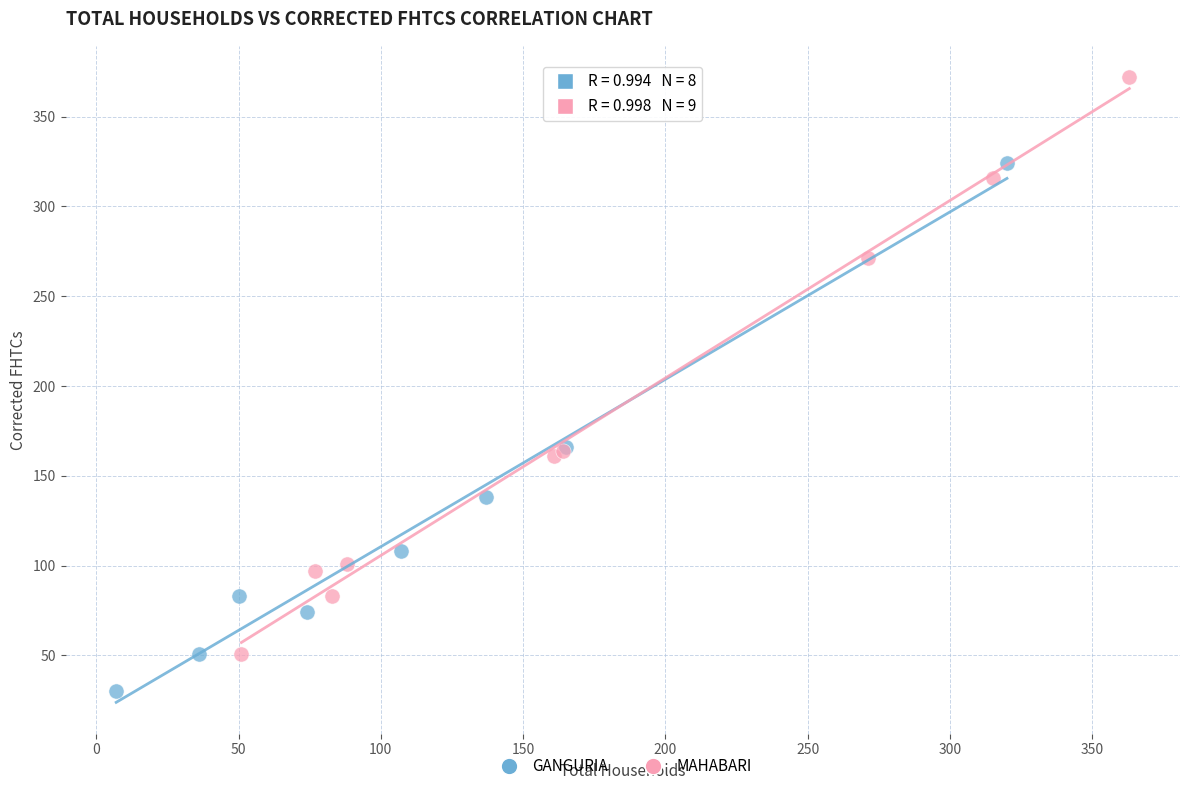

Which series reaches the minimum Y coordinate?

GANGURIA